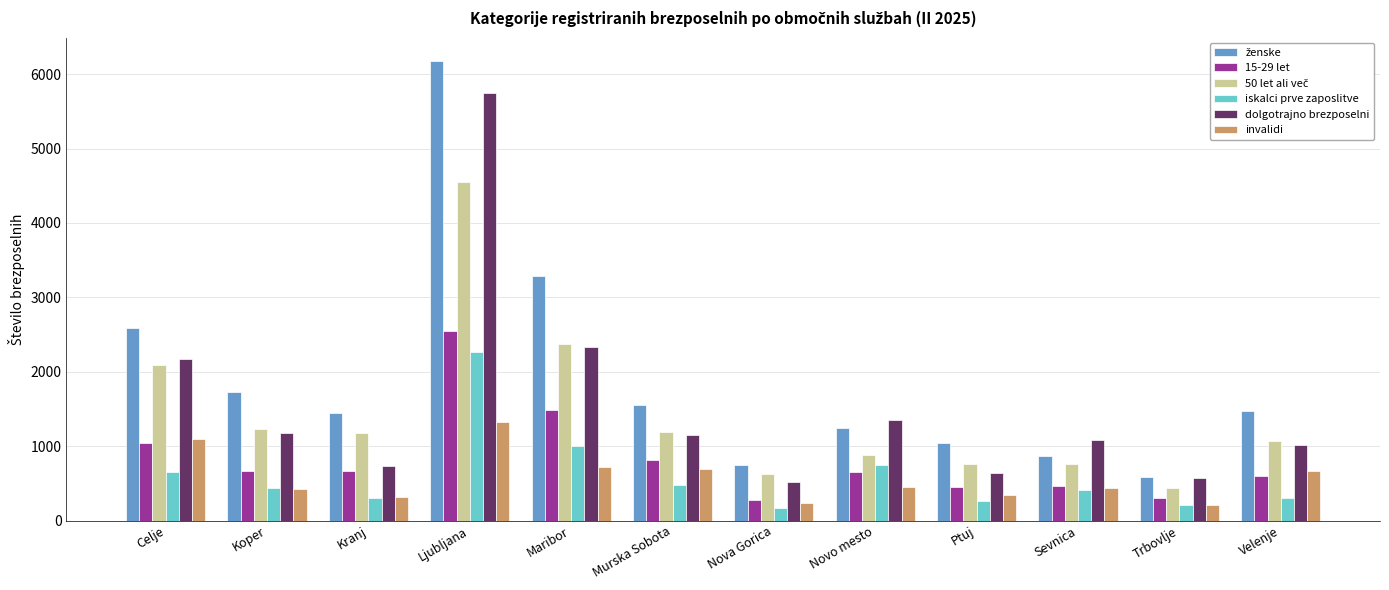

What is the sum of all 15-29 let values?

9974